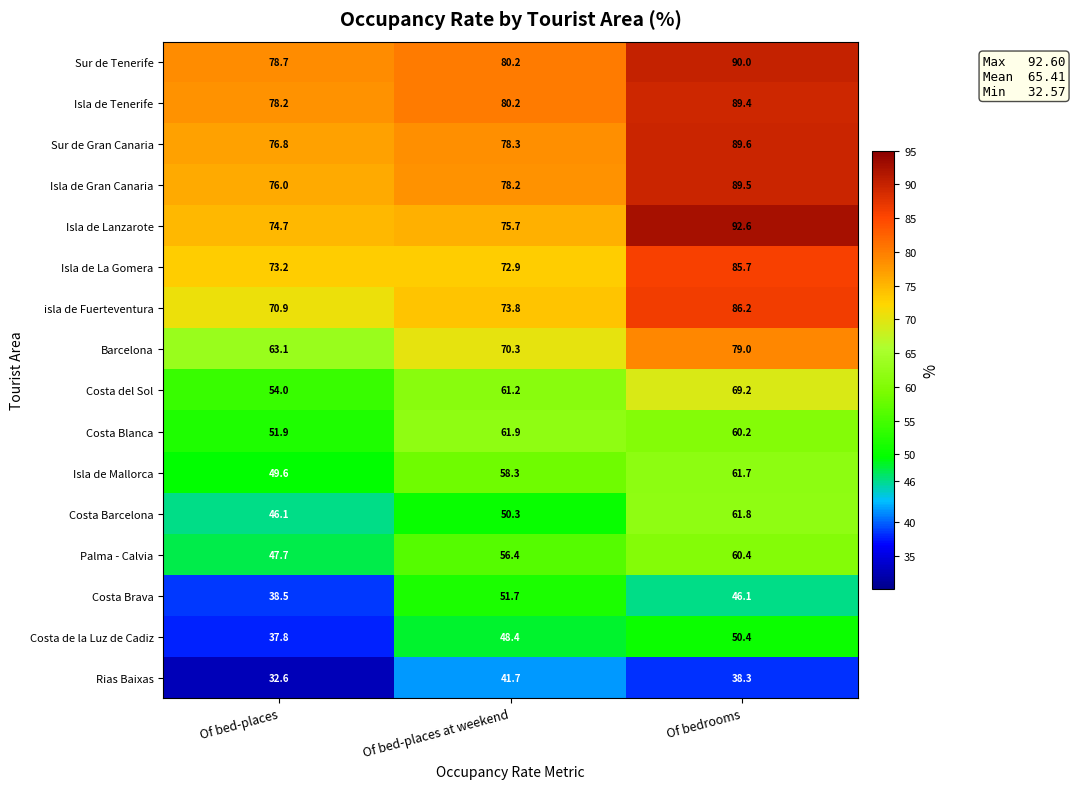

What is the difference between the second highest and minimum values in the Costa Barcelona series?

4.2